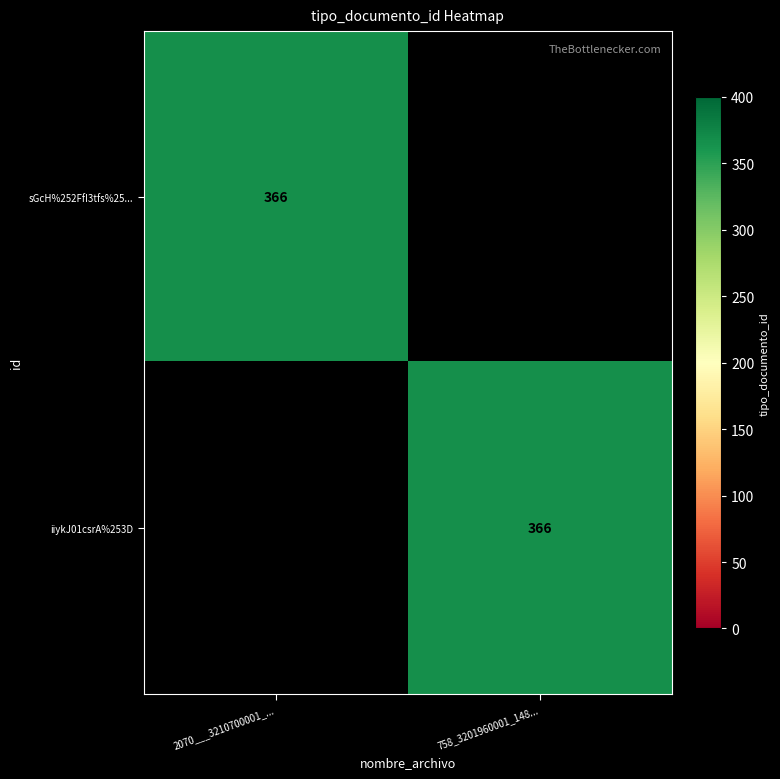

True or false: sGcH%252FfI3tfs%25... has a value of 366 at 2070___3210700001_....

True